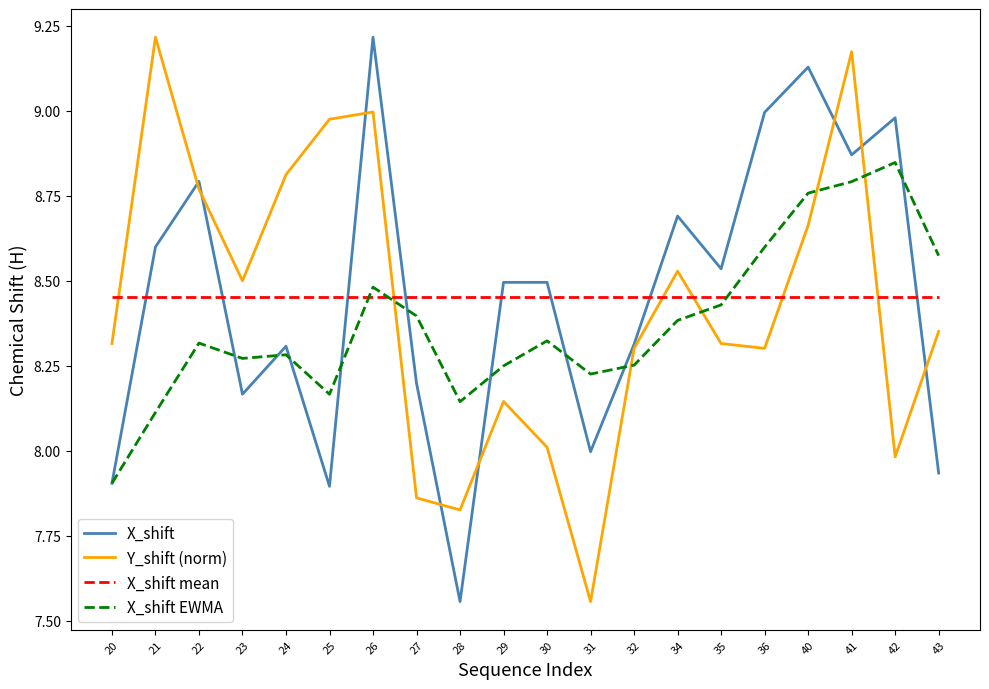

At which label does X_shift EWMA reach its minimum?

20